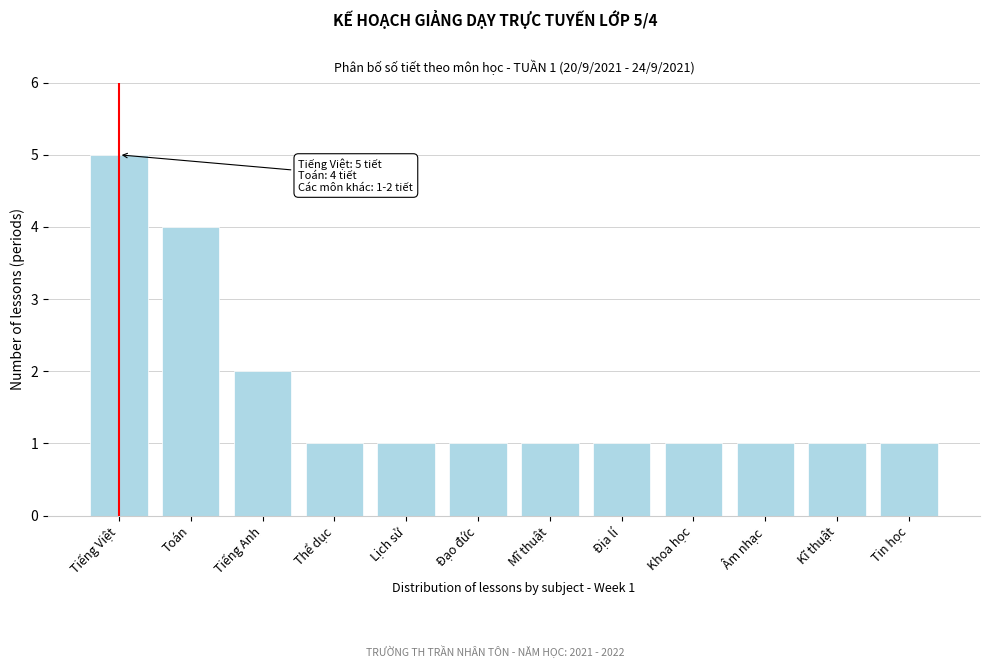

Reading left to right, what are all the values shown in this chart?

Tiếng Việt=5	Toán=4	Tiếng Anh=2	Thể dục=1	Lịch sử=1	Đạo đức=1	Mĩ thuật=1	Địa lí=1	Khoa học=1	Âm nhạc=1	Kĩ thuật=1	Tin học=1